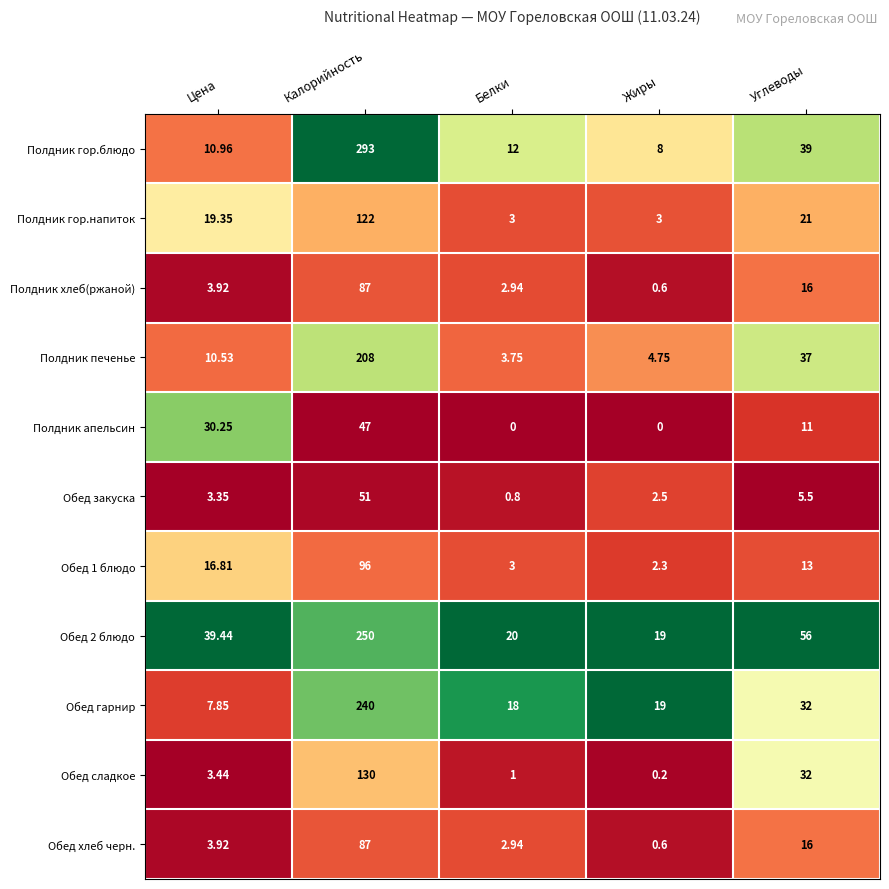

At which label is Полдник печенье closest to 105?

Углеводы